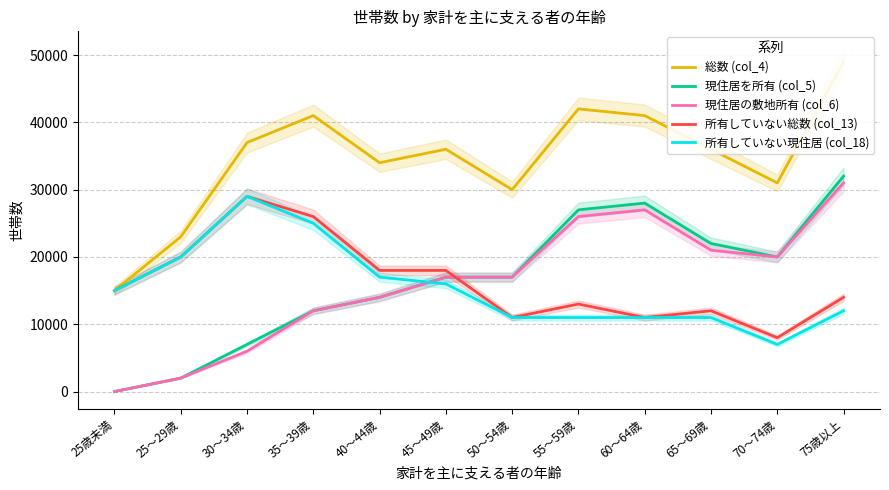

List the series in order of their peak value, lowest first.

所有していない総数 (col_13), 所有していない現住居 (col_18), 現住居の敷地所有 (col_6), 現住居を所有 (col_5), 総数 (col_4)